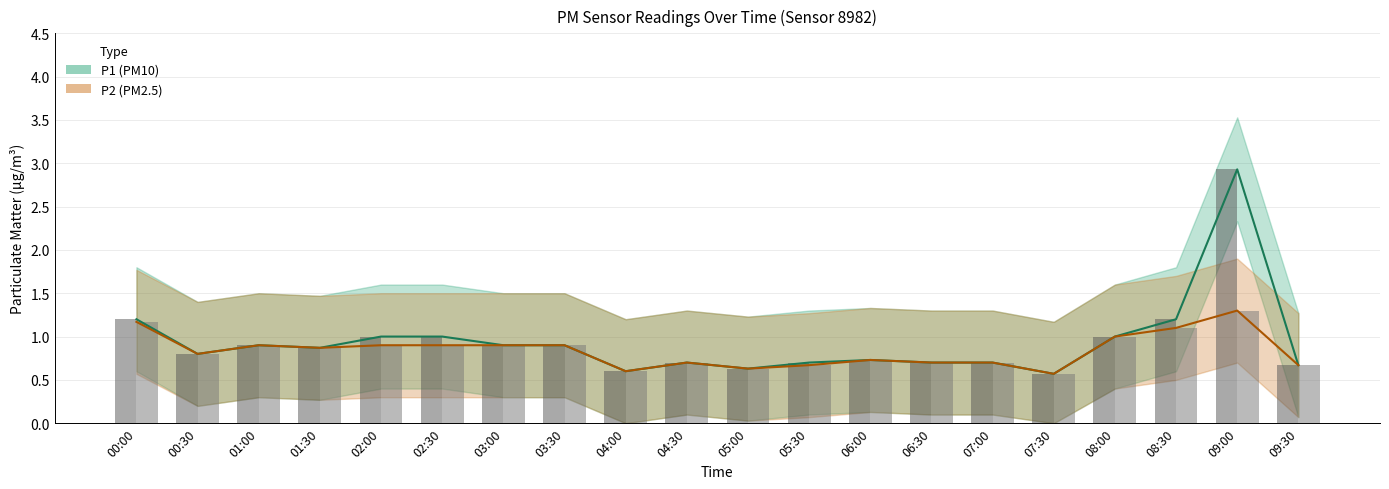

What is the lowest value of the P1 series?

0.6